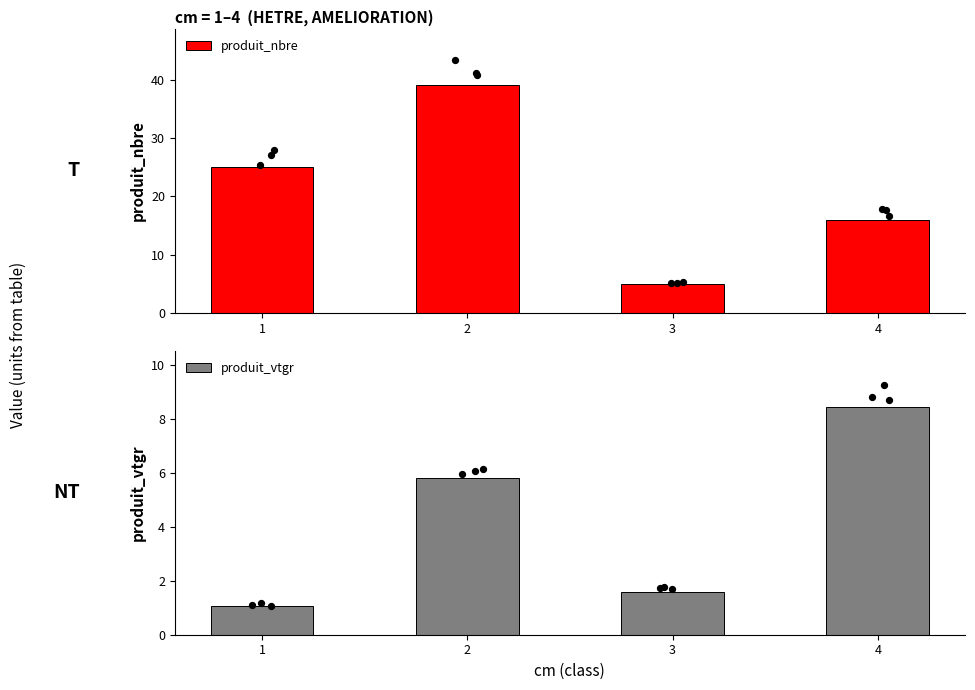

Which series has the widest spread of Y values?

produit_nbre